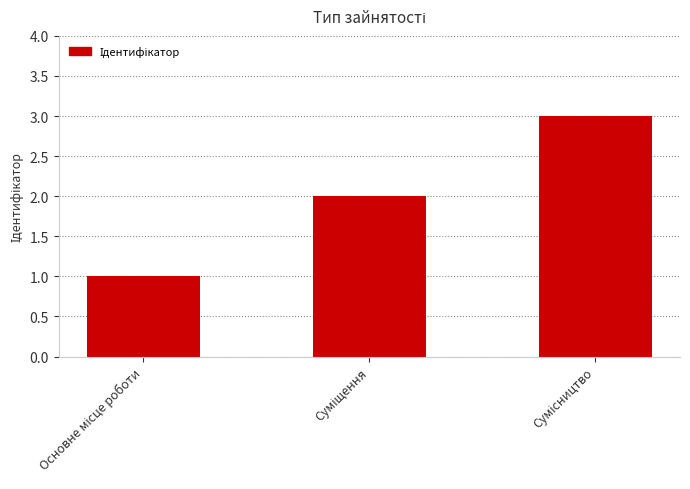

What is the sum of all values?

6